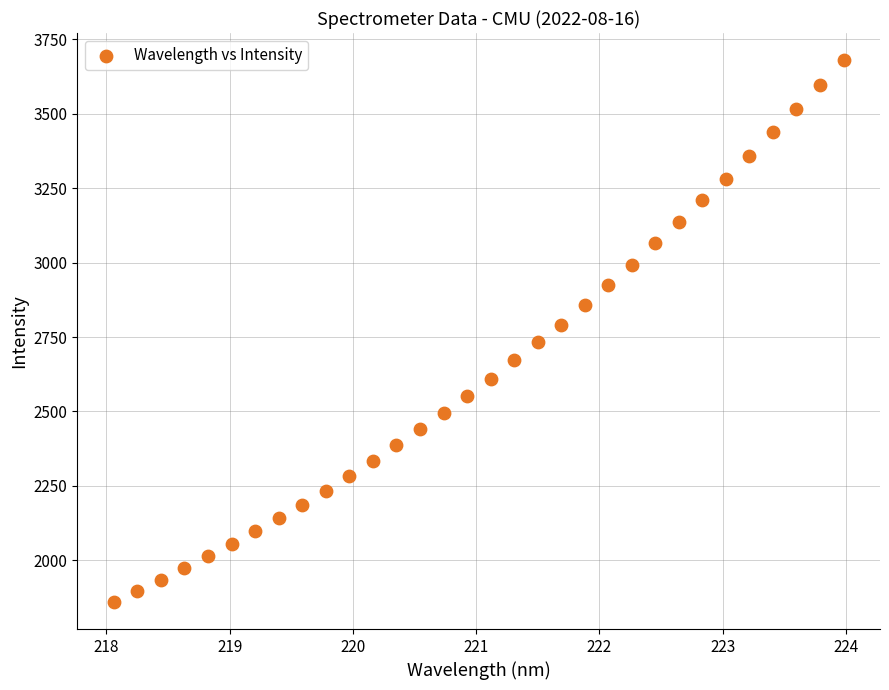

What is the range of Y values (max minus min)?

1819.7